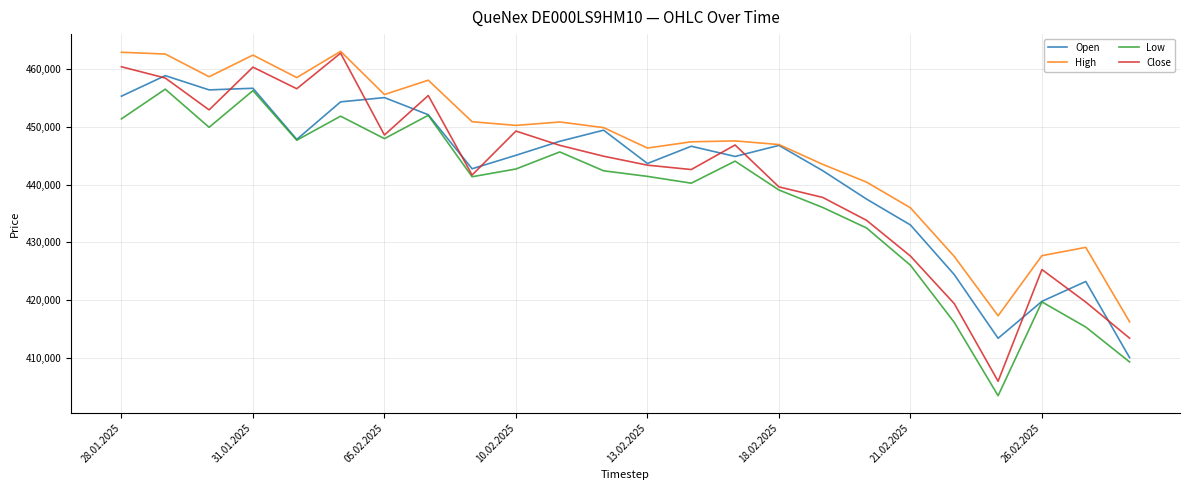

Is this an area chart (filled region under the line)?

No